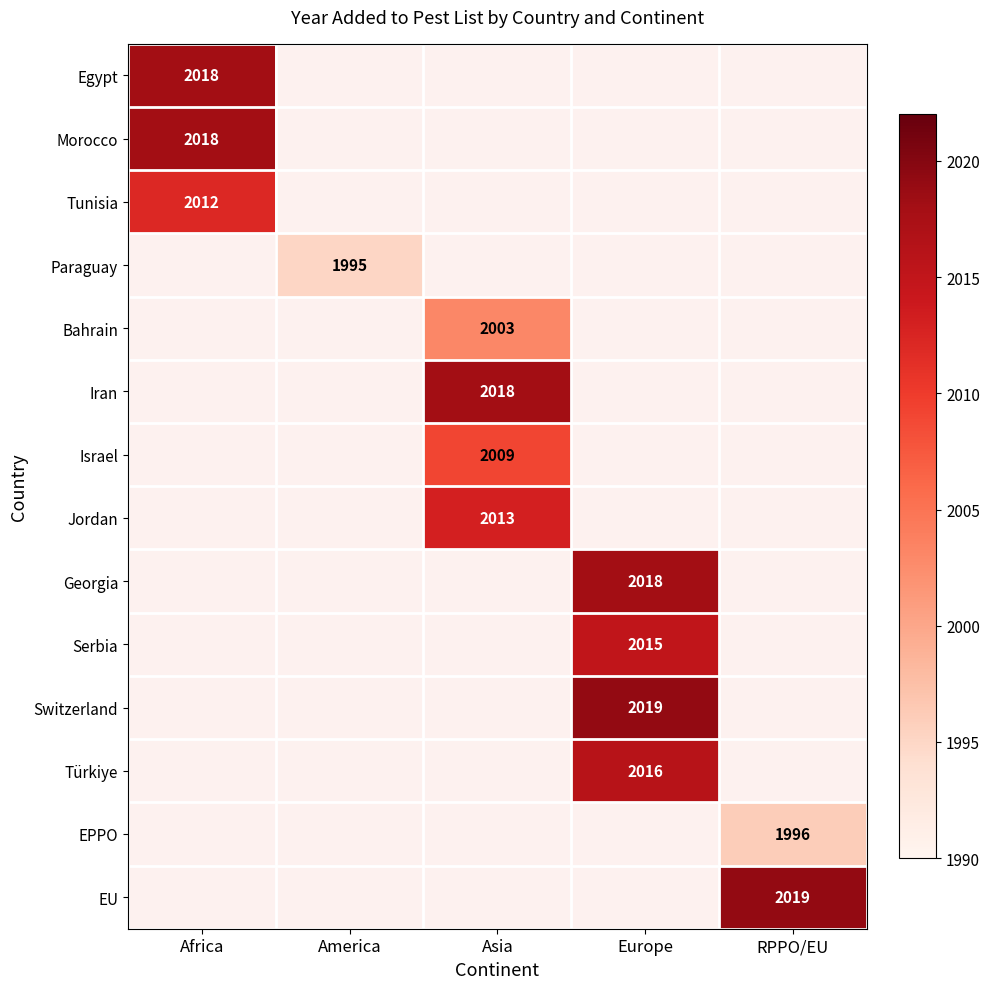

The value of Morocco at Africa is 2018. True or false?

True